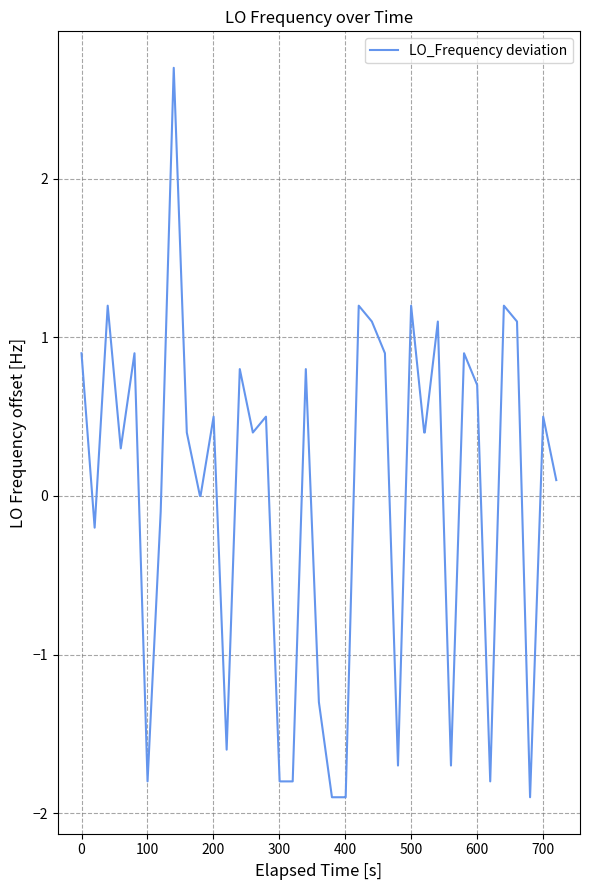

What is the greatest value displayed?

2.7